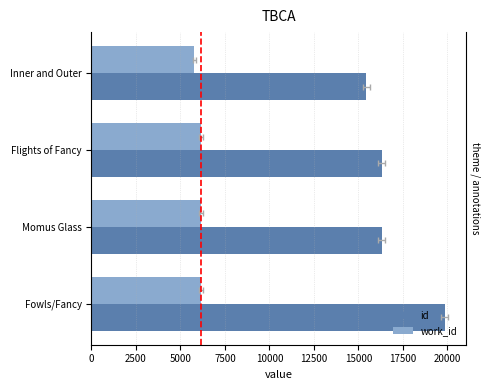

What is the spread (max minus min) of values at Fowls/Fancy?

13684